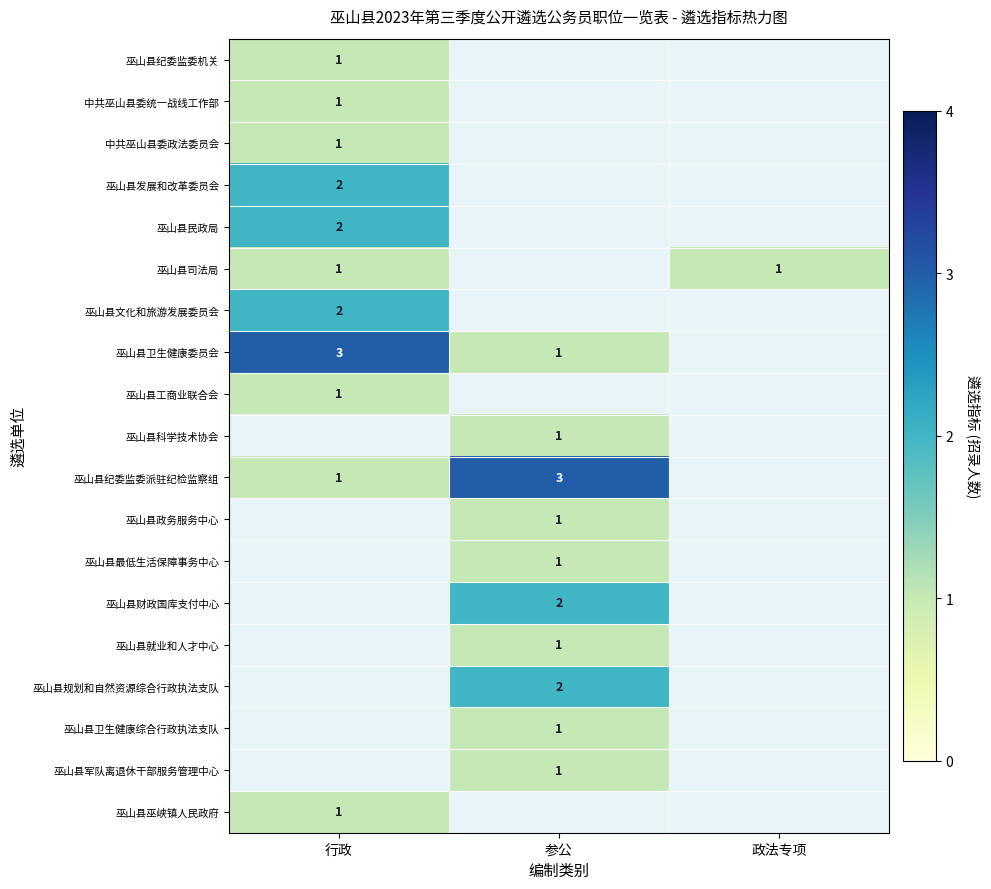

The value of 巫山县司法局 at 行政 is 1. True or false?

True